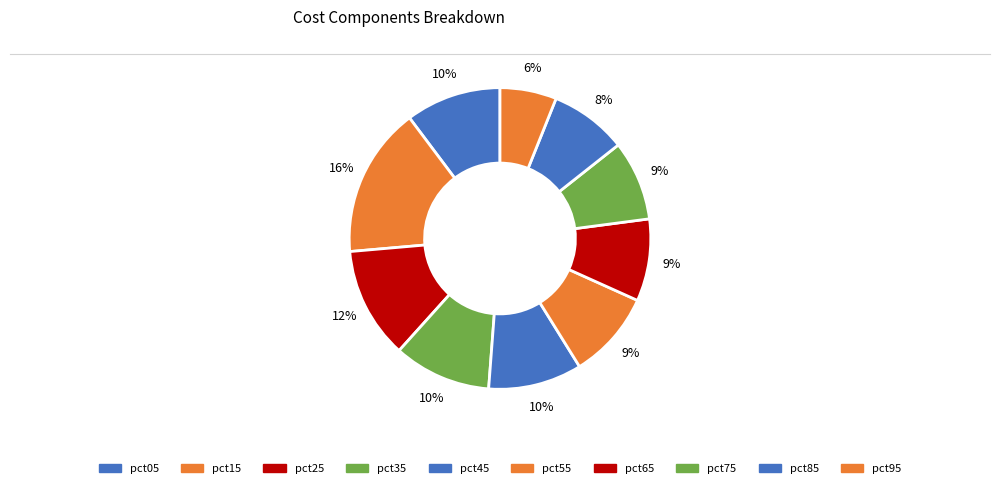

Count the number of slices in the pie.

10